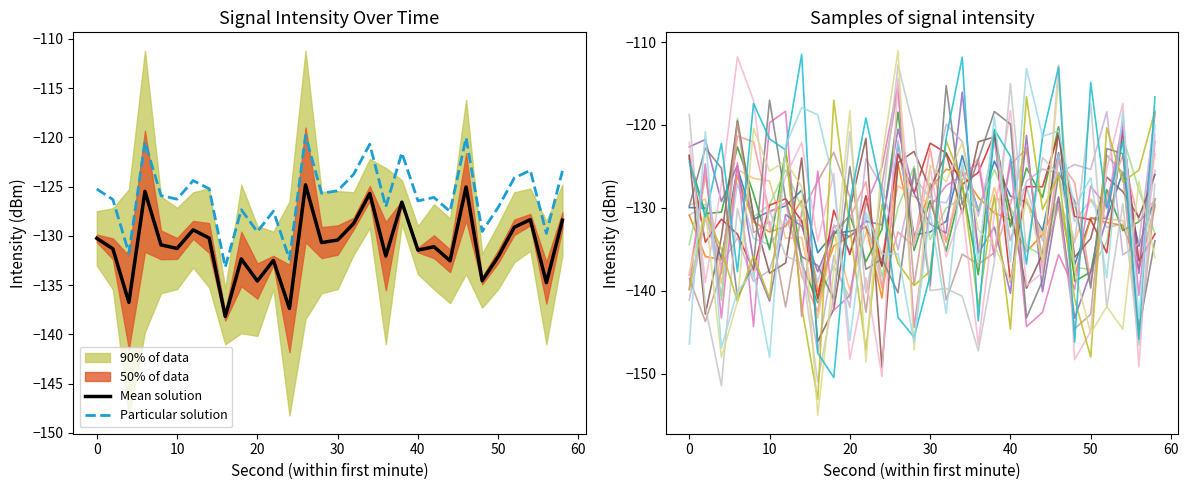

True or false: intensity(dBm) has more than 2 points higher than both neighbors.

True